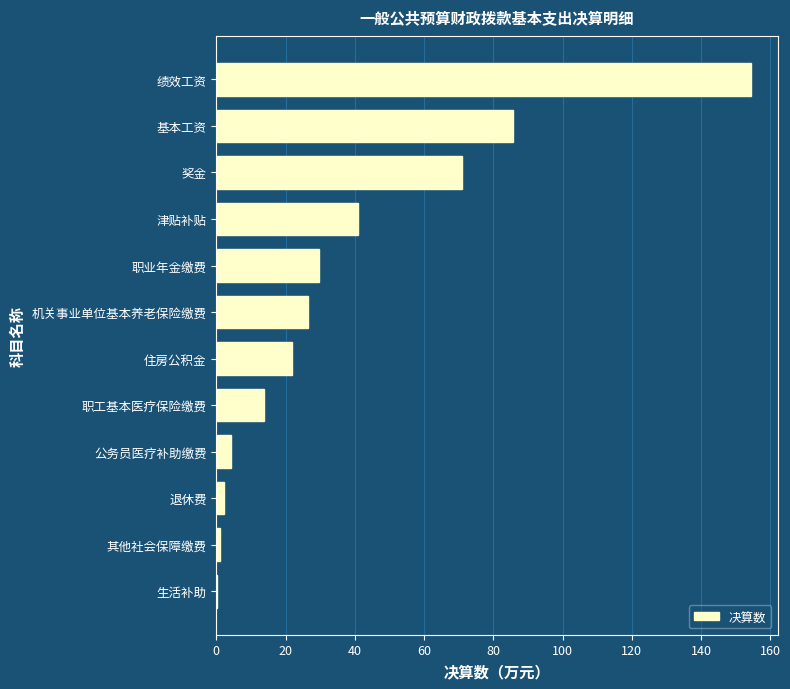

True or false: the data shows 123.5 at 奖金.

False